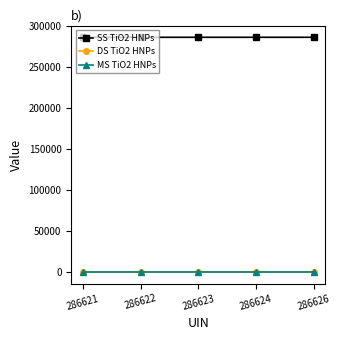

True or false: MS TiO2 HNPs has more than 2 interior local peaks.

False